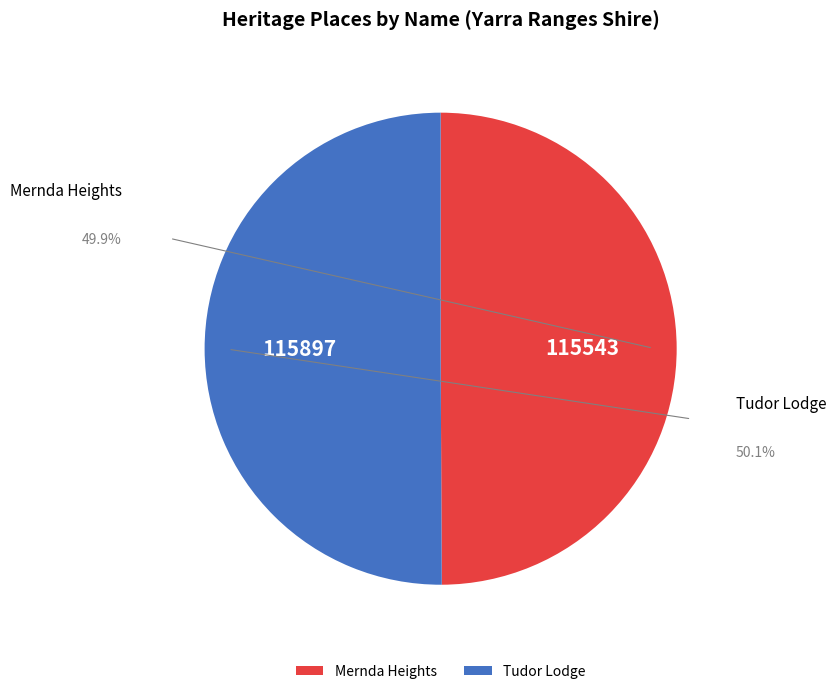

What is the majority slice?

Tudor Lodge